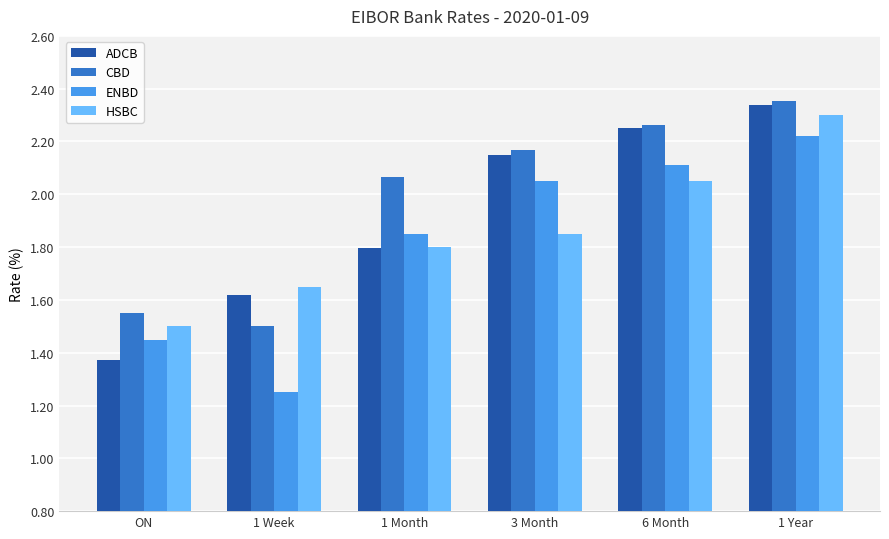

List the labels in order of ADCB value, smallest first.

ON, 1 Week, 1 Month, 3 Month, 6 Month, 1 Year